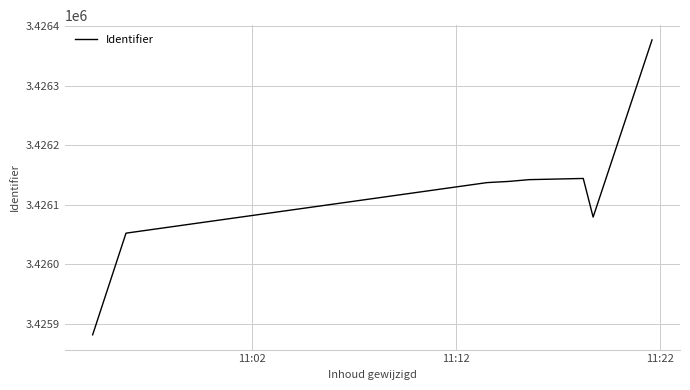

What is the minimum value shown in the chart?

3425881